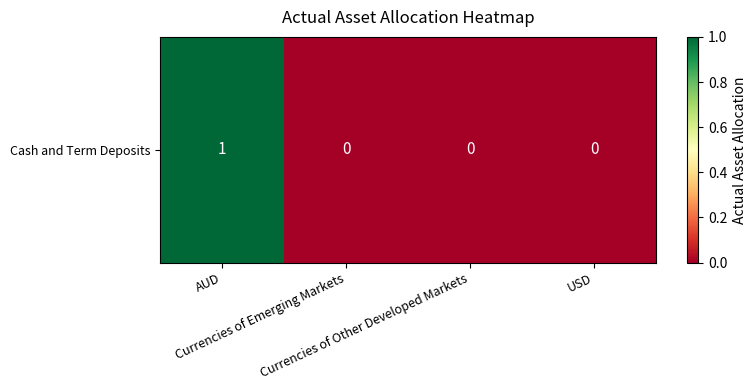

Reading right to left, list all the values displayed in this chart.

USD=0	Currencies of Other Developed Markets=0	Currencies of Emerging Markets=0	AUD=1